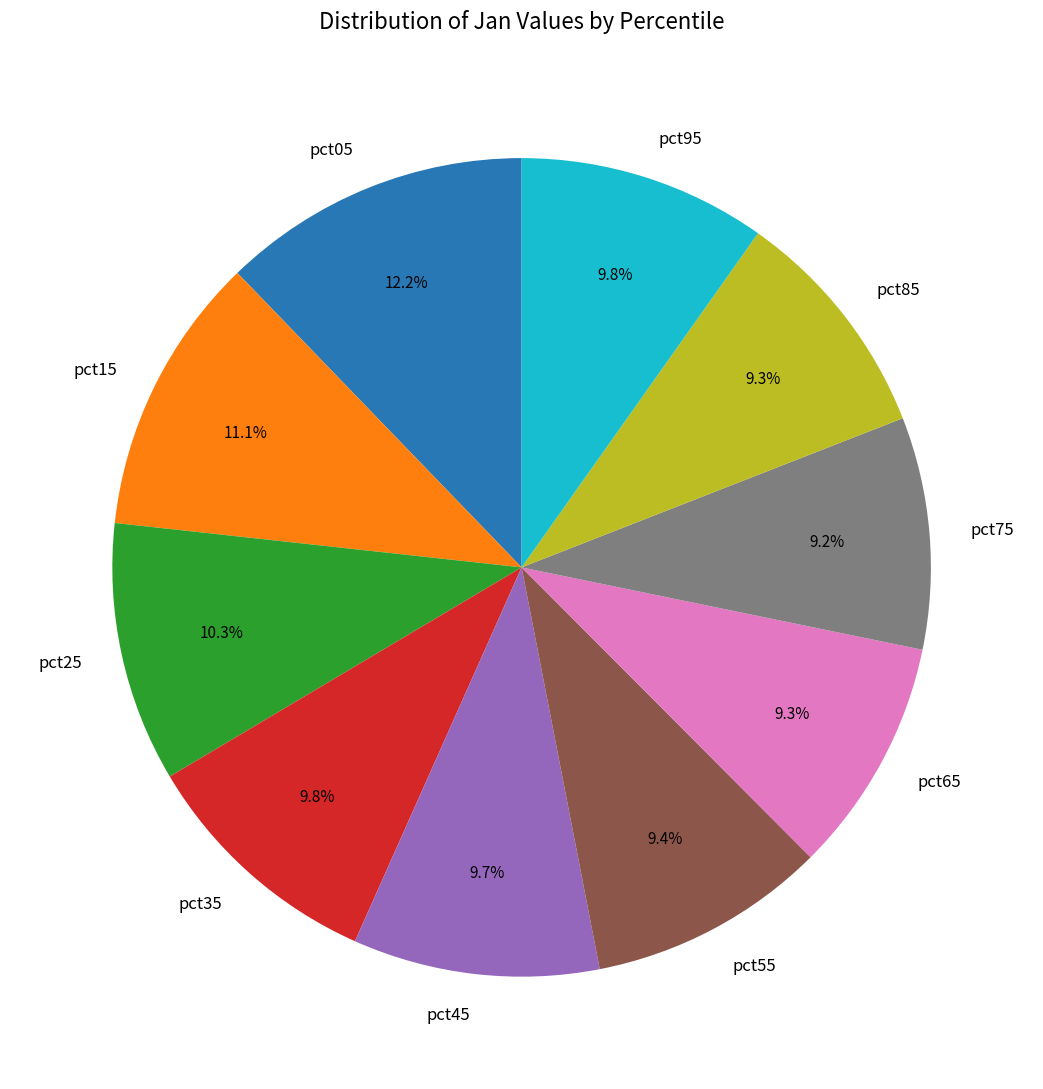

Does pct75 represent more than half of the total?

No